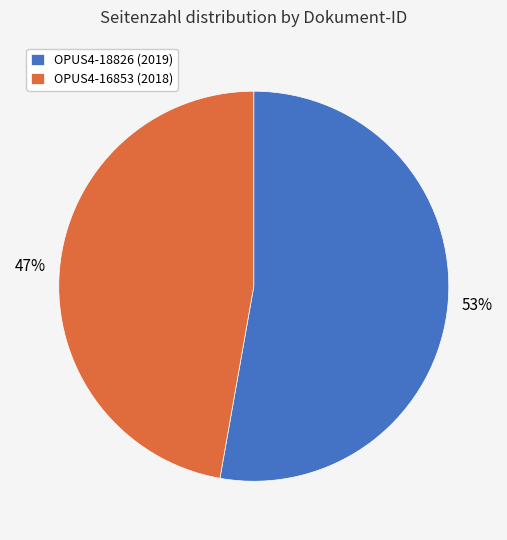

Which category has the biggest portion of the pie?

OPUS4-18826